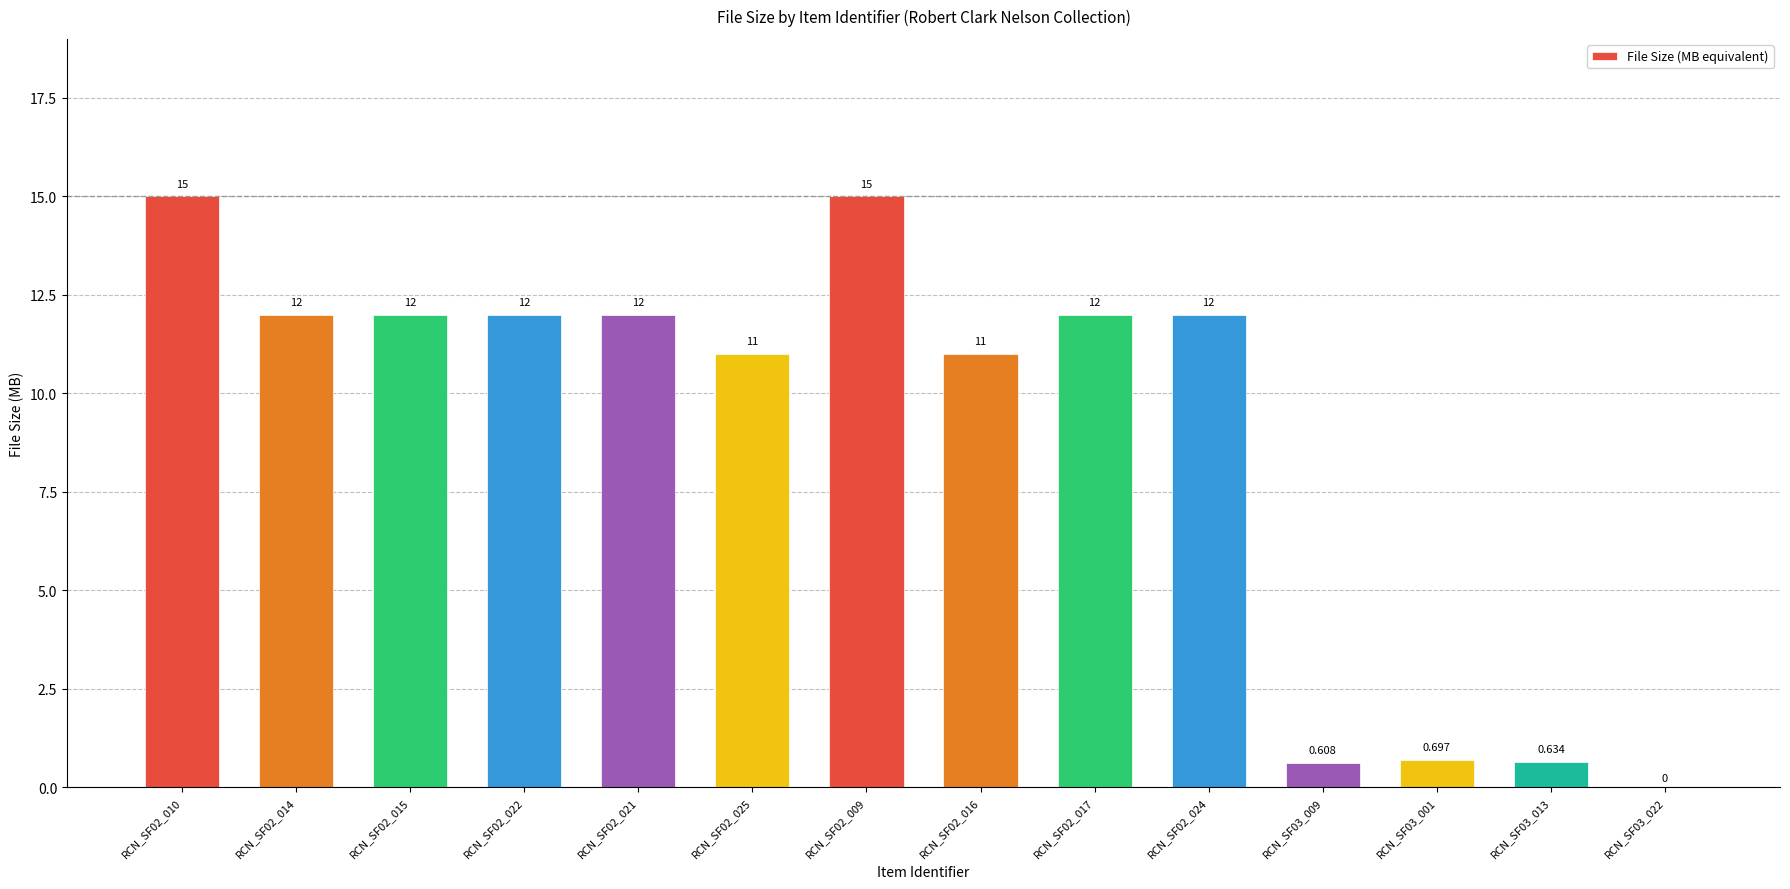

Reading left to right, extract all data points from this chart.

RCN_SF02_010=15.0	RCN_SF02_014=12.0	RCN_SF02_015=12.0	RCN_SF02_022=12.0	RCN_SF02_021=12.0	RCN_SF02_025=11.0	RCN_SF02_009=15.0	RCN_SF02_016=11.0	RCN_SF02_017=12.0	RCN_SF02_024=12.0	RCN_SF03_009=0.6	RCN_SF03_001=0.7	RCN_SF03_013=0.6	RCN_SF03_022=0.0